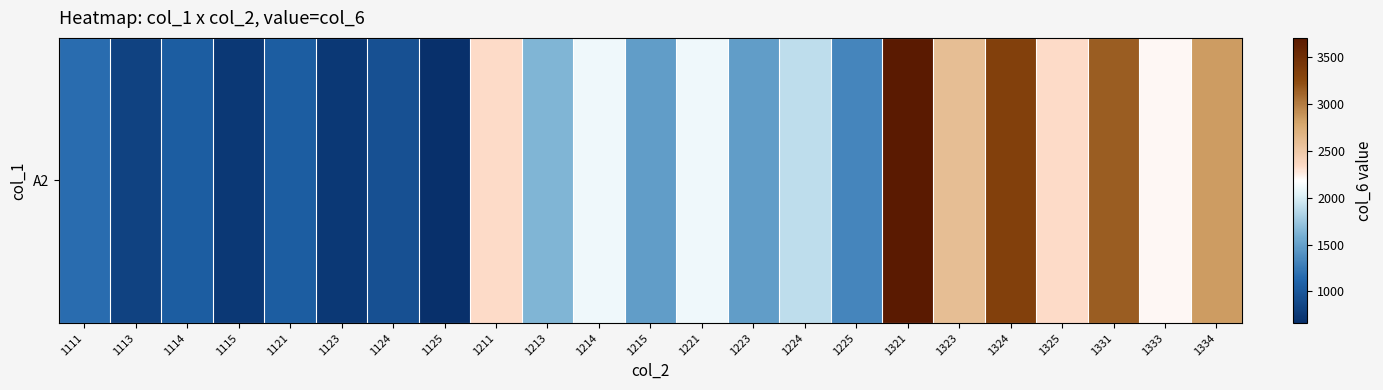

Rank the categories by value from highest to lowest.

1321, 1324, 1331, 1334, 1323, 1211, 1325, 1333, 1214, 1221, 1224, 1213, 1215, 1223, 1225, 1111, 1114, 1121, 1124, 1113, 1115, 1123, 1125